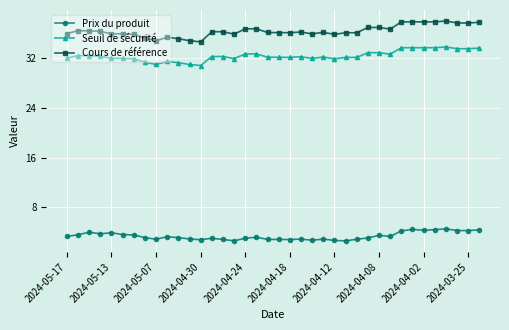

Which series has the largest total across all categories?

Cours de référence